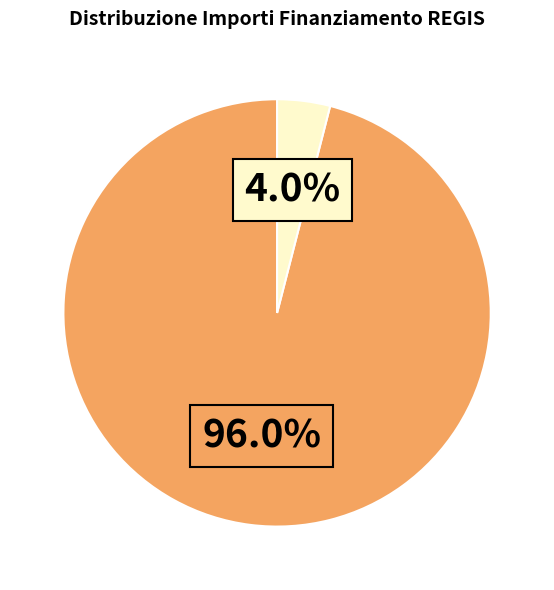

Is there any slice that represents more than half of the pie?

Yes